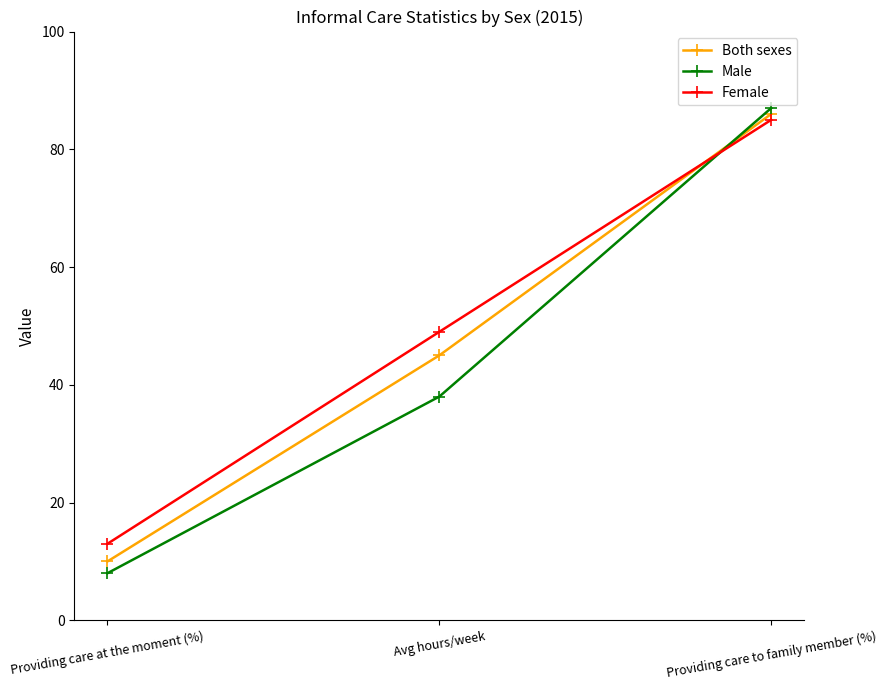

Reading left to right, extract all data points from this chart.

Both sexes: 10	45	86
Male: 8	38	87
Female: 13	49	85